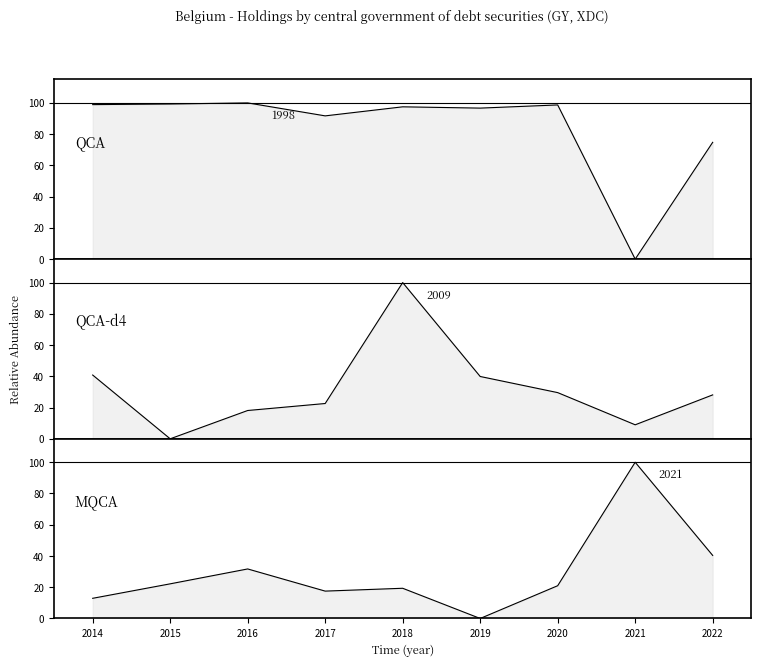

Reading right to left, transcribe all the data shown in this chart.

QCA: 74.8	0.0	98.7	96.7	97.5	91.7	100.0	99.3	98.9
QCA-d4: 28.1	9.0	29.6	39.9	100.0	22.6	18.1	0.0	40.8
MQCA: 40.4	100.0	21.0	0.0	19.3	17.5	31.7	22.2	12.9